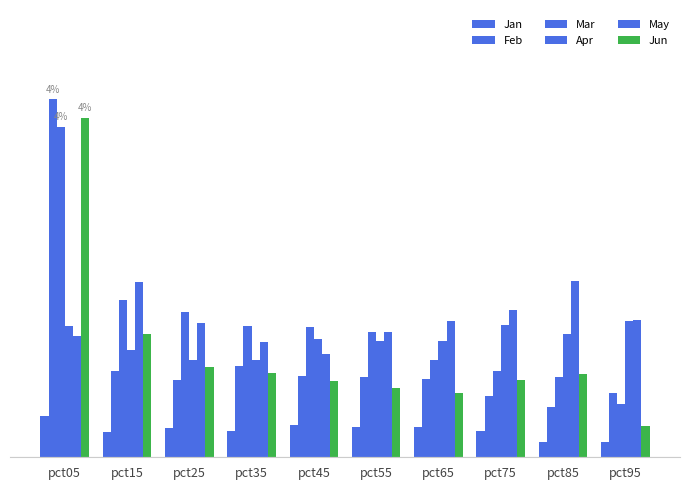

Reading left to right, what are all the values shown in this chart?

Jan: pct05=0.5	pct15=0.3	pct25=0.3	pct35=0.3	pct45=0.4	pct55=0.3	pct65=0.3	pct75=0.3	pct85=0.2	pct95=0.2
Feb: pct05=4.1	pct15=1.0	pct25=0.9	pct35=1.1	pct45=0.9	pct55=0.9	pct65=0.9	pct75=0.7	pct85=0.6	pct95=0.7
Mar: pct05=3.8	pct15=1.8	pct25=1.7	pct35=1.5	pct45=1.5	pct55=1.4	pct65=1.1	pct75=1.0	pct85=0.9	pct95=0.6
Apr: pct05=1.5	pct15=1.2	pct25=1.1	pct35=1.1	pct45=1.4	pct55=1.3	pct65=1.3	pct75=1.5	pct85=1.4	pct95=1.6
May: pct05=1.4	pct15=2.0	pct25=1.5	pct35=1.3	pct45=1.2	pct55=1.4	pct65=1.6	pct75=1.7	pct85=2.0	pct95=1.6
Jun: pct05=3.9	pct15=1.4	pct25=1.0	pct35=1.0	pct45=0.9	pct55=0.8	pct65=0.7	pct75=0.9	pct85=1.0	pct95=0.4